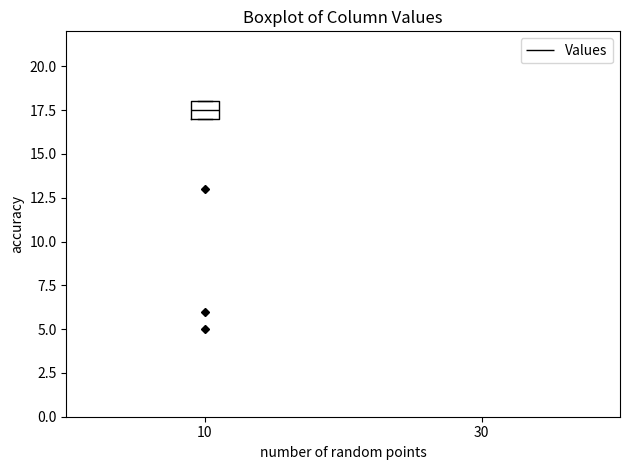

Where is the lower edge of the box at x = 10 on the y-axis? The values are not printed on the chart, so give them approximately, as read against the axis.

17.0